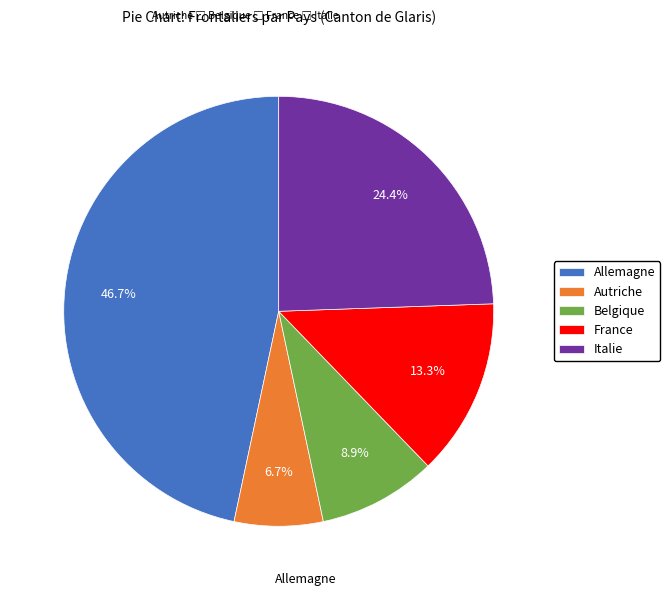

Which has a higher value, France or Allemagne?

Allemagne